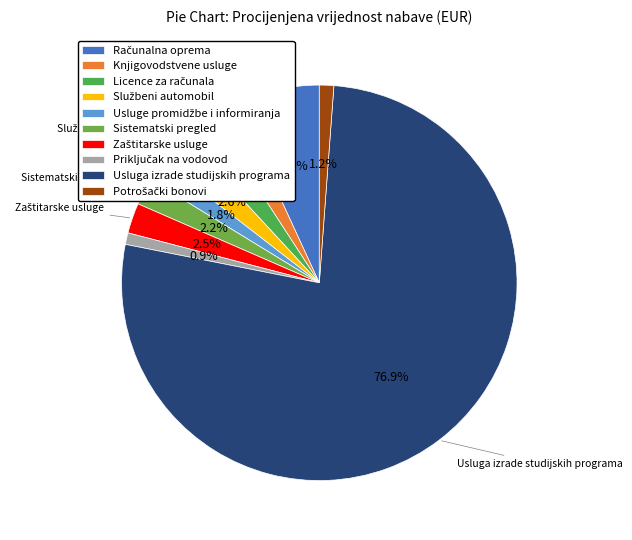

Is it true that Službeni automobil is 1% of the pie?

False